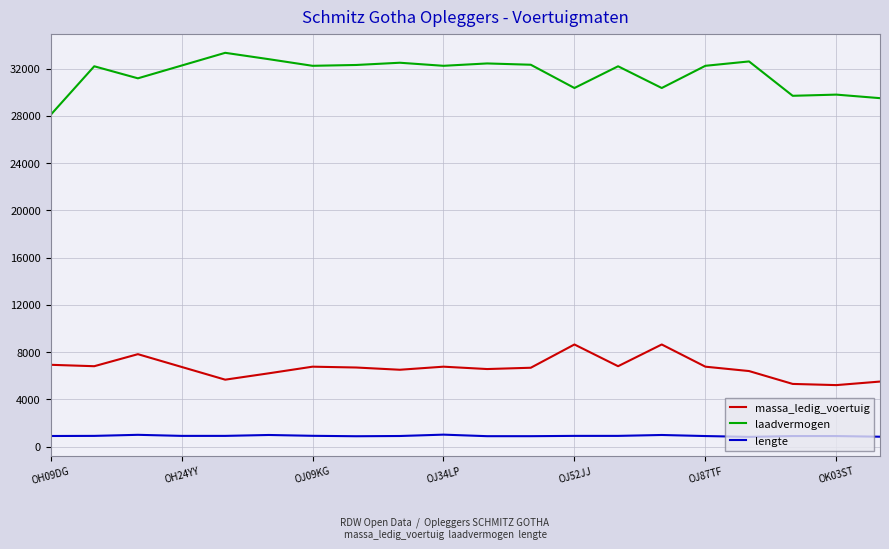

Which series has the largest total across all categories?

laadvermogen